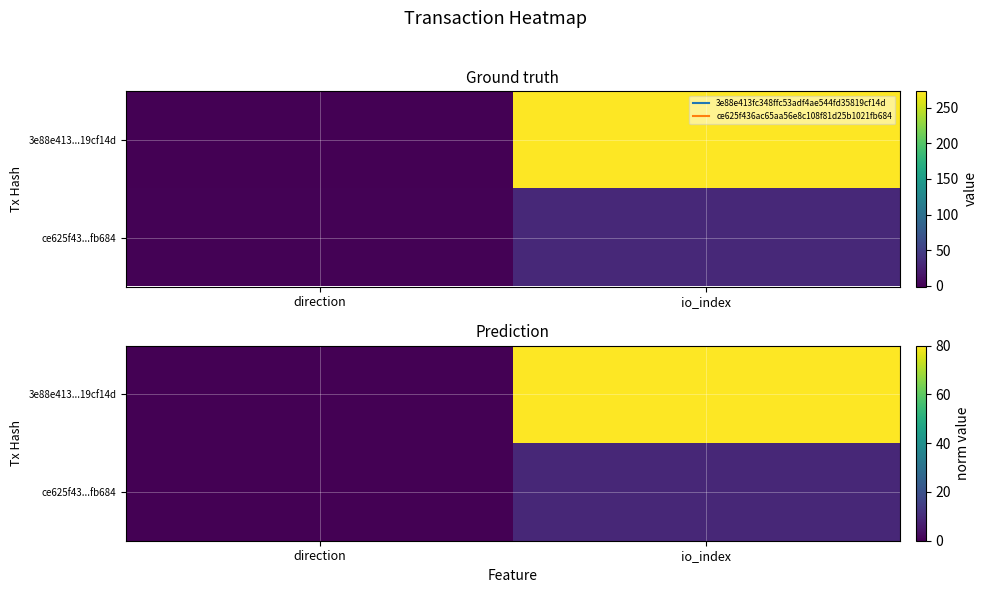

The ce625f43...fb684 series shows 8.8 at io_index. True or false?

True